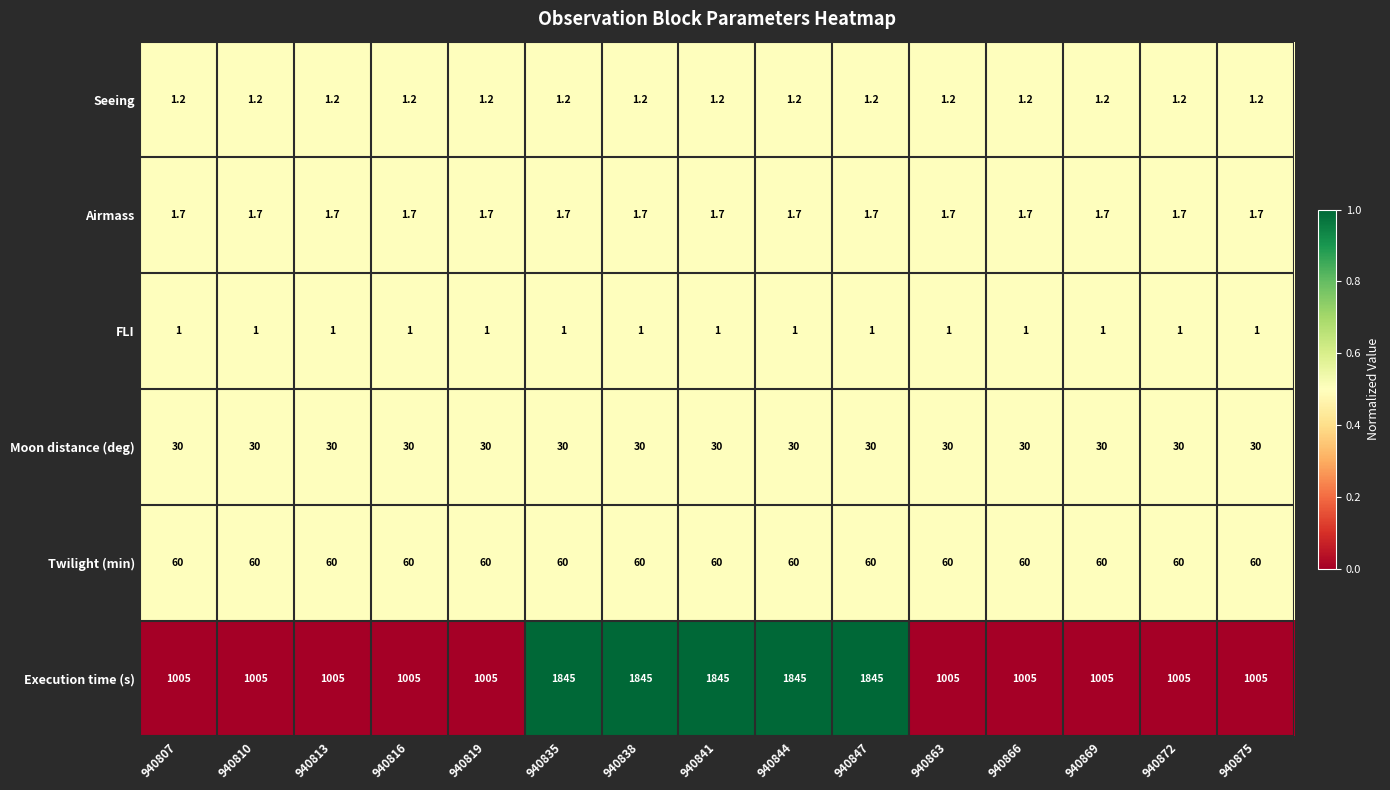

What is the maximum value for Moon distance (deg)?

30.0